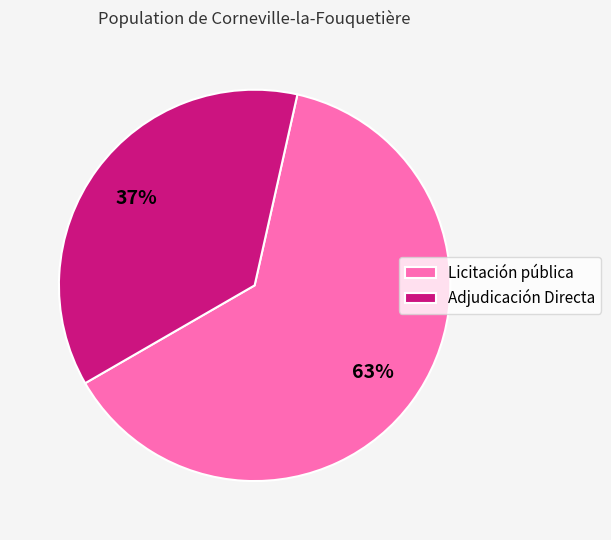

How many slices are in this pie chart?

2